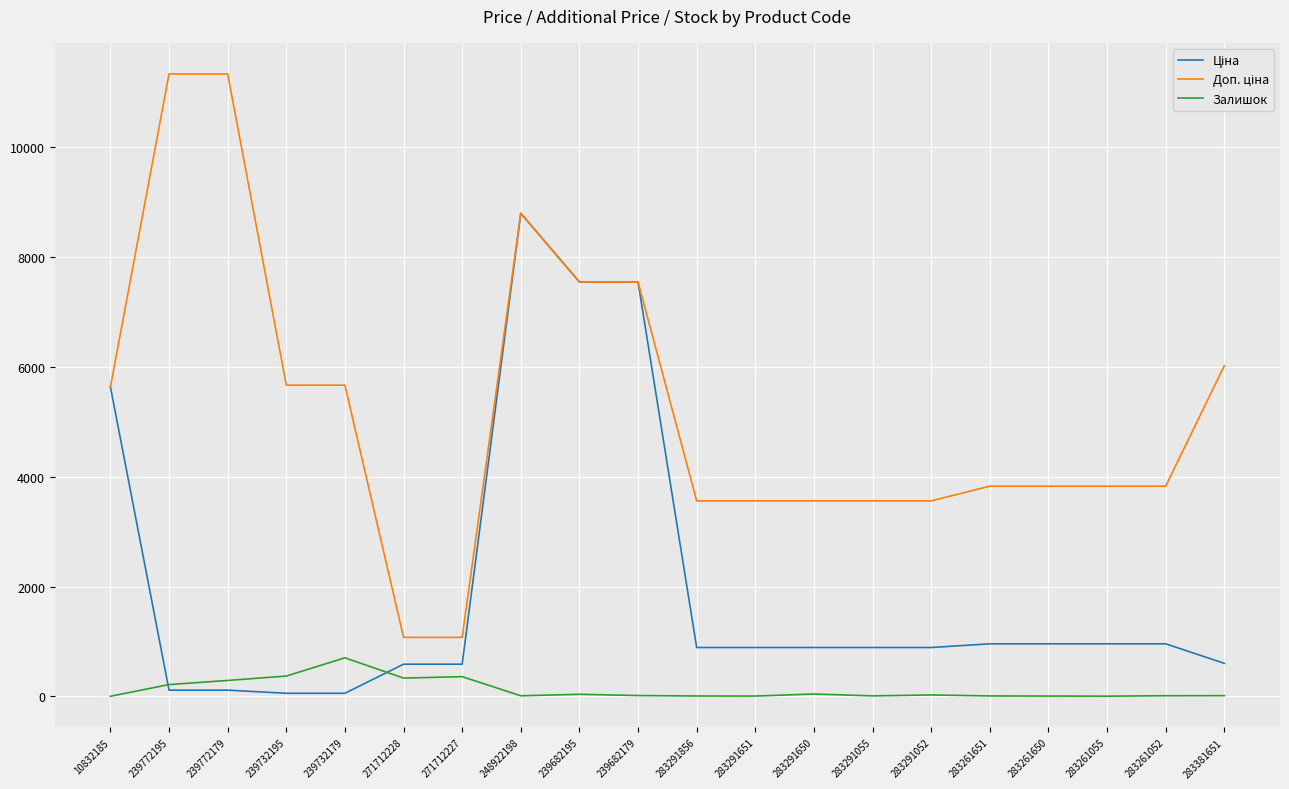

At which category is the sum across all series the highest?

248922198